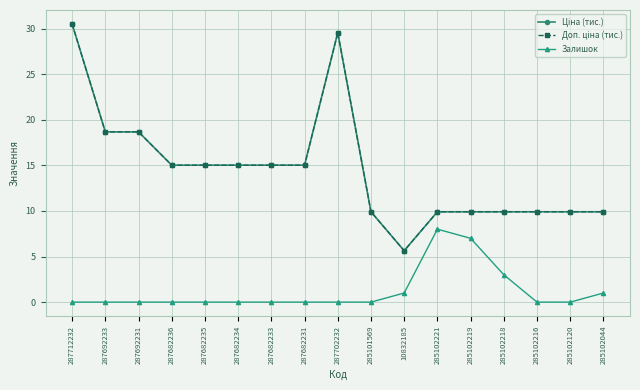

Is this an area chart (filled region under the line)?

No